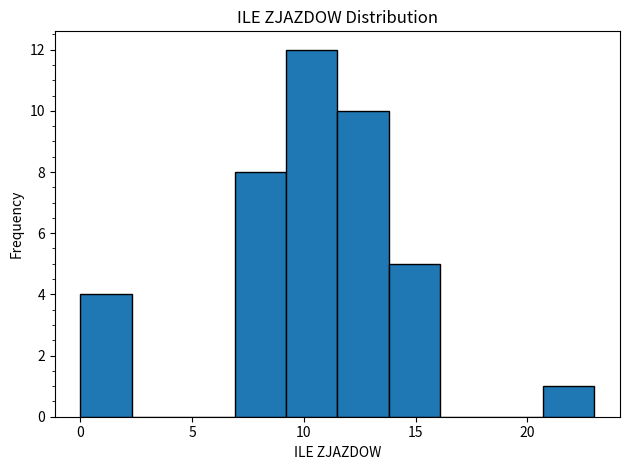

How tall is the bar that spans 6.9 to 9.2 on the x-axis? Neither the bar edges nor the heights are printed on the chart, so give them approximately, as read against the axes.

8